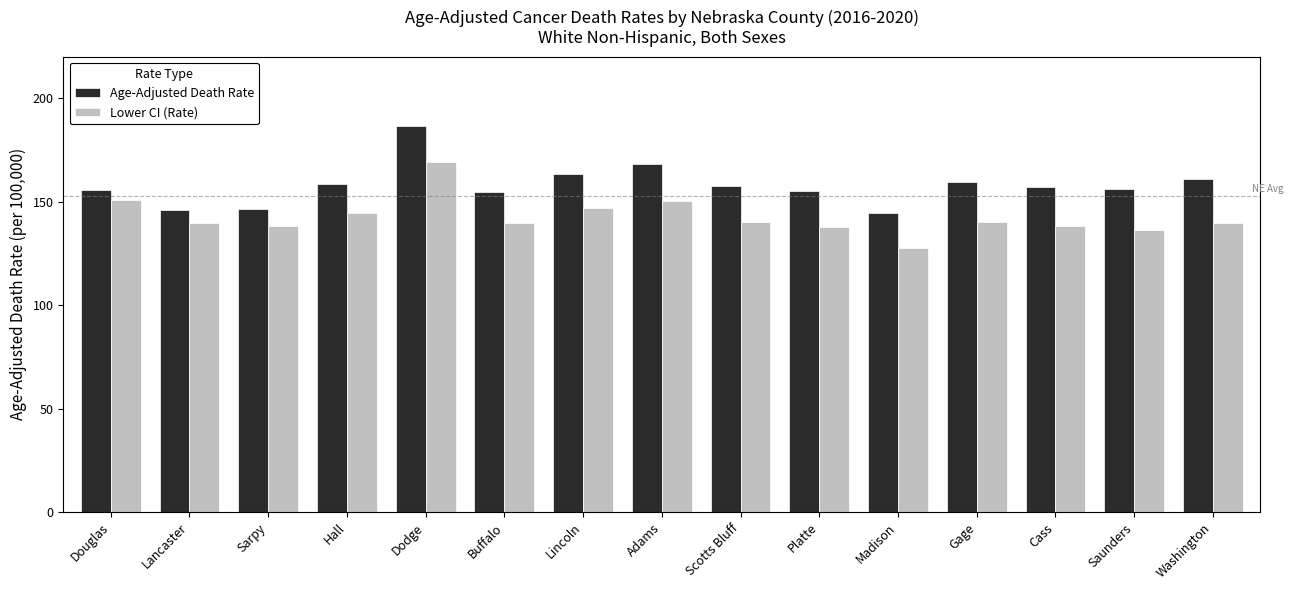

What is the label of the 8th bar from the left?

Adams